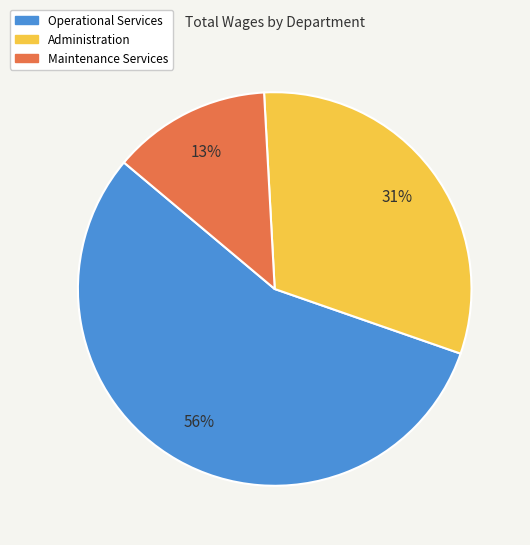

How many segments does this pie chart have?

3